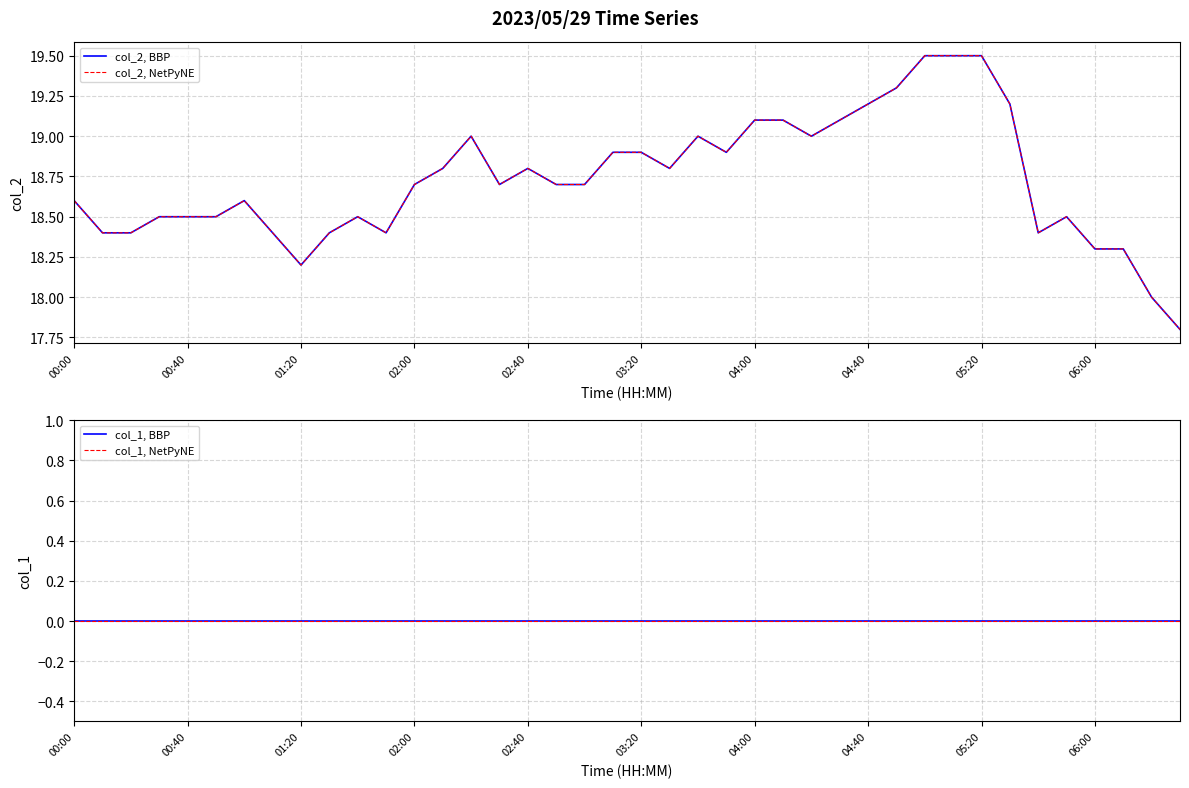

Is this an area chart (filled region under the line)?

No